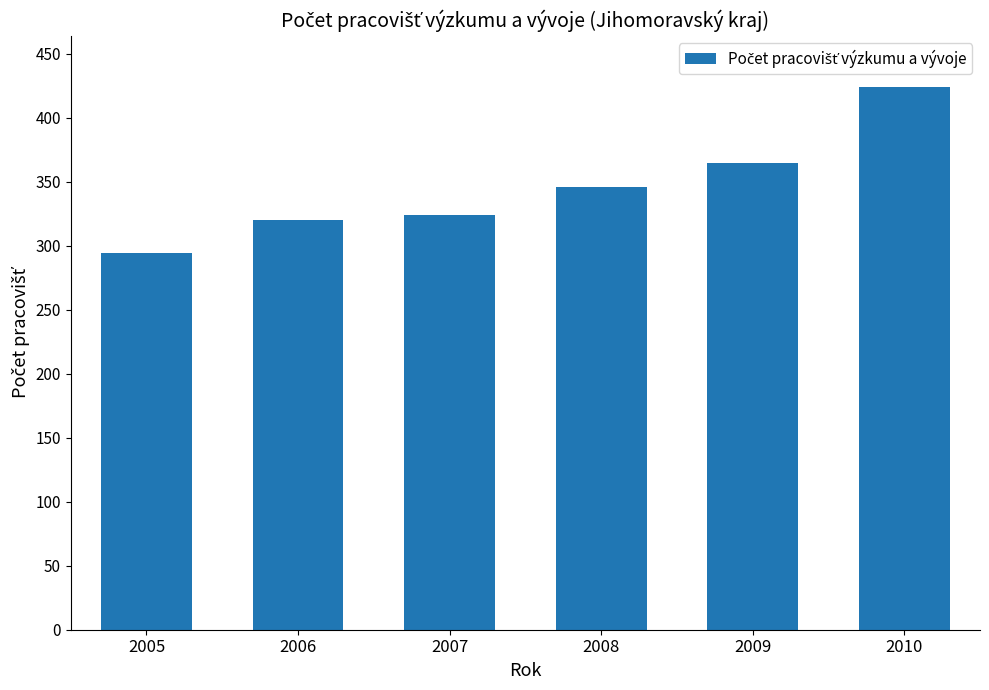

What is the ratio of the value at 2009 to the value at 2007?

1.1